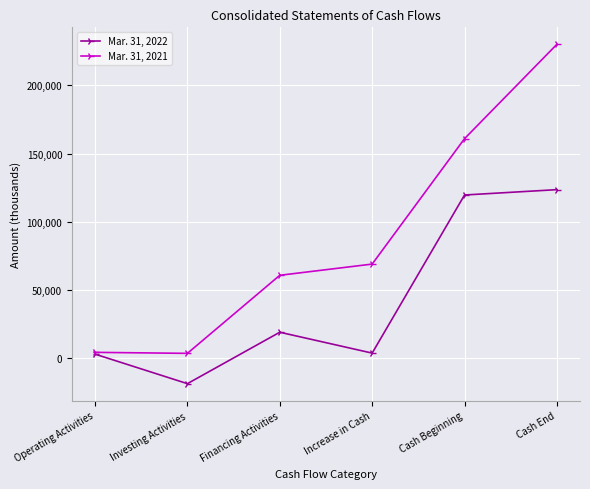

Is it true that Mar. 31, 2022 equals 119674 at Cash Beginning?

True